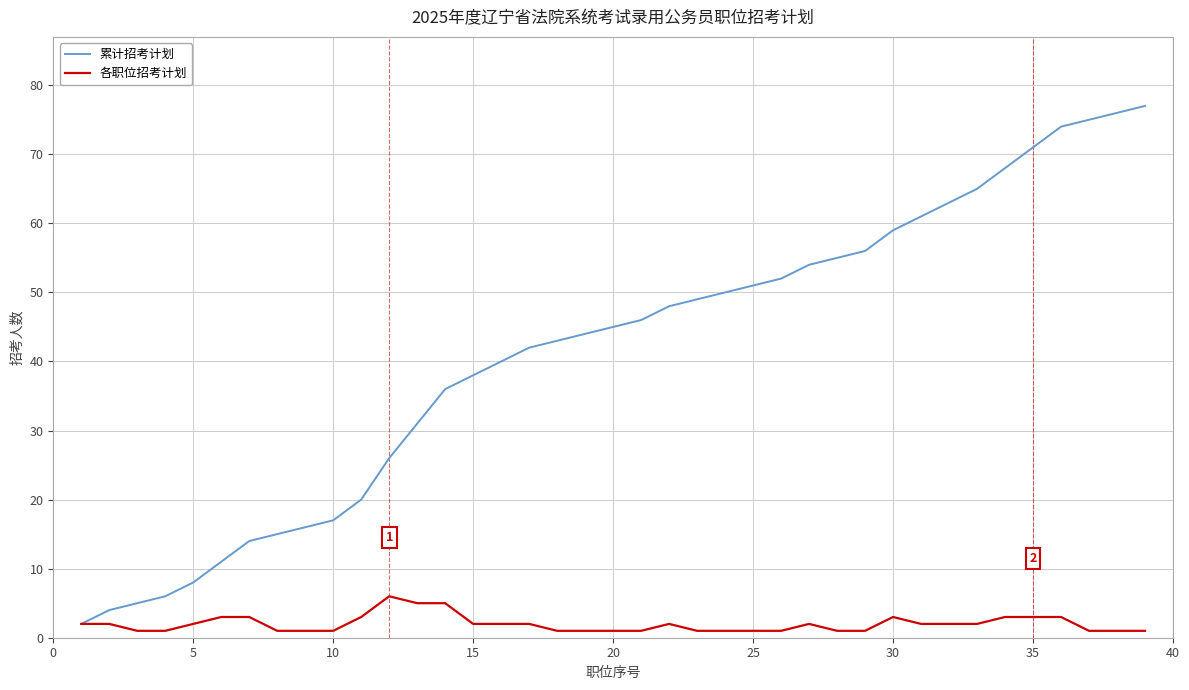

Which series has the largest range (max minus min)?

累计招考计划